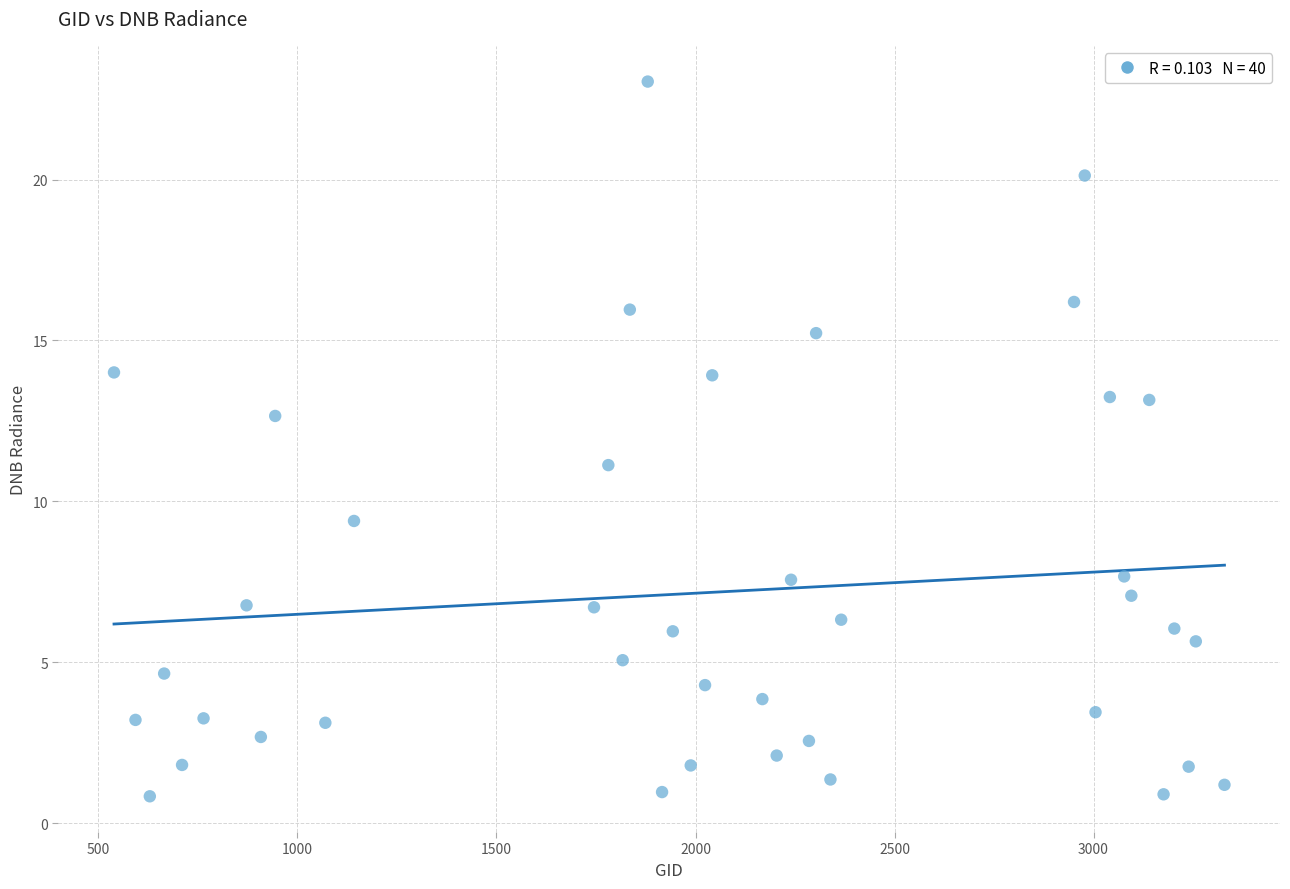

What is the range of Y values (max minus min)?

22.2